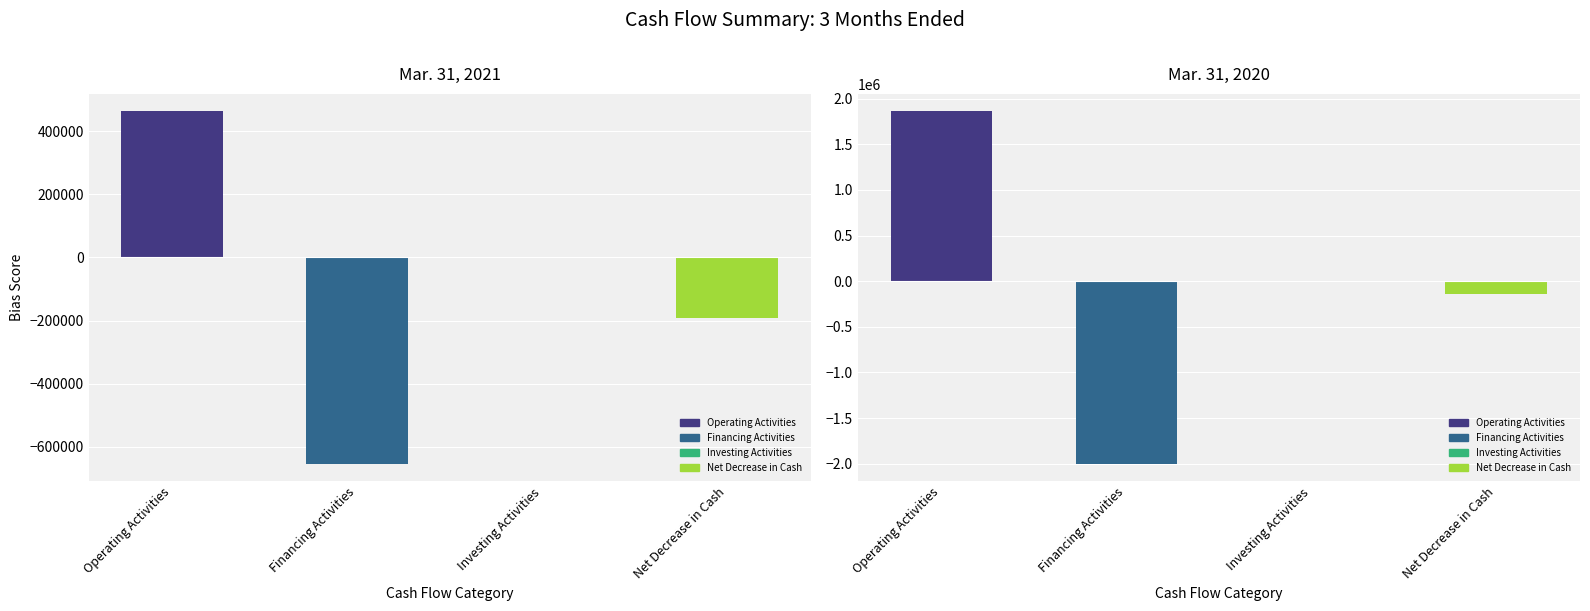

True or false: Mar. 31, 2020 has a value of -13230 at Investing Activities.

True